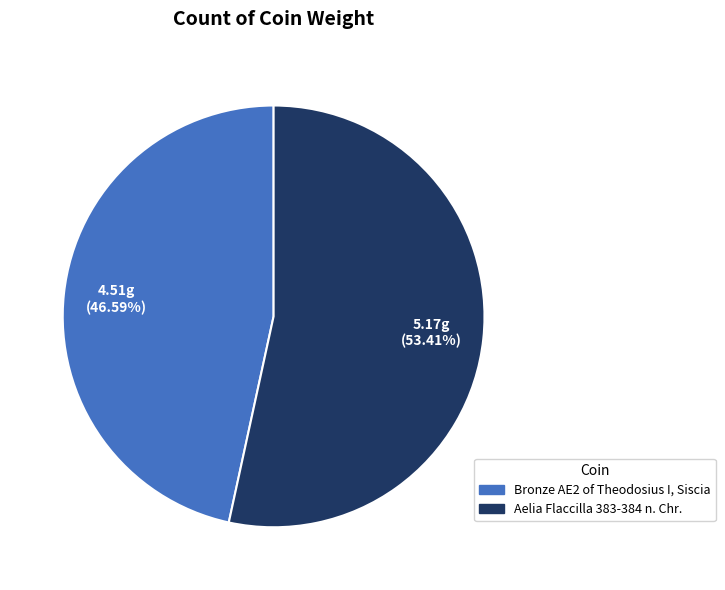

What is the largest slice in the pie chart?

Aelia Flaccilla 383-384 n. Chr.